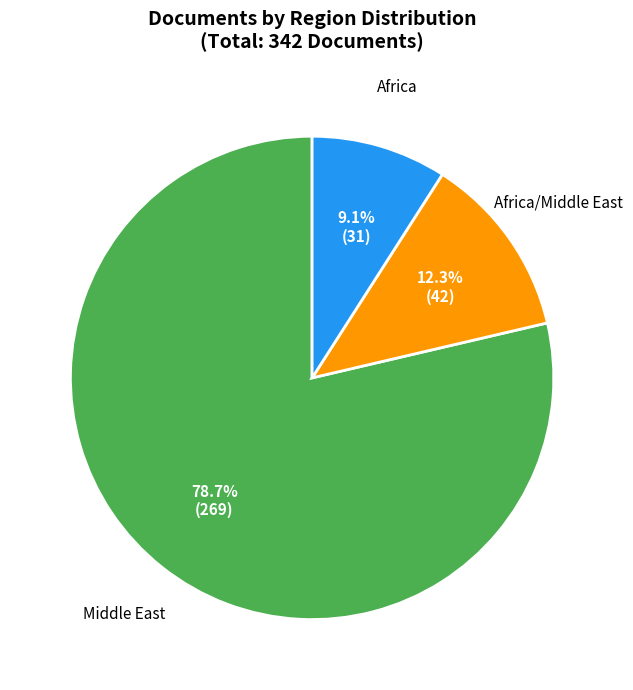

What percentage do Middle East and Africa together represent?

87.7%